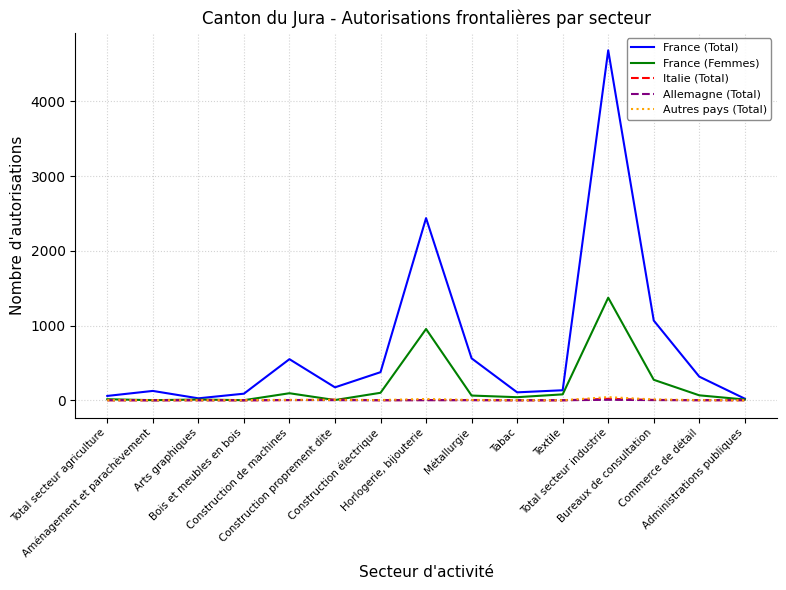

What is the spread (max minus min) of values at Commerce de détail?

315